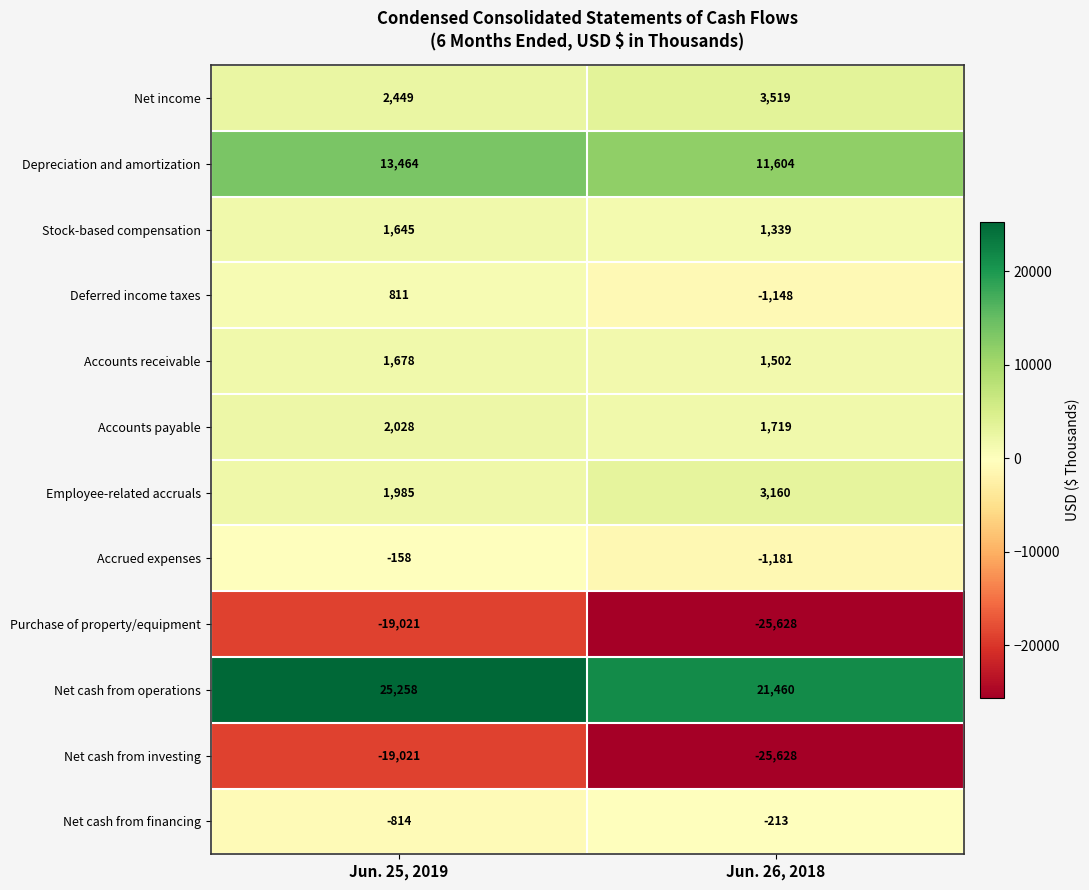

True or false: Accounts payable has a value of 2250 at Jun. 26, 2018.

False